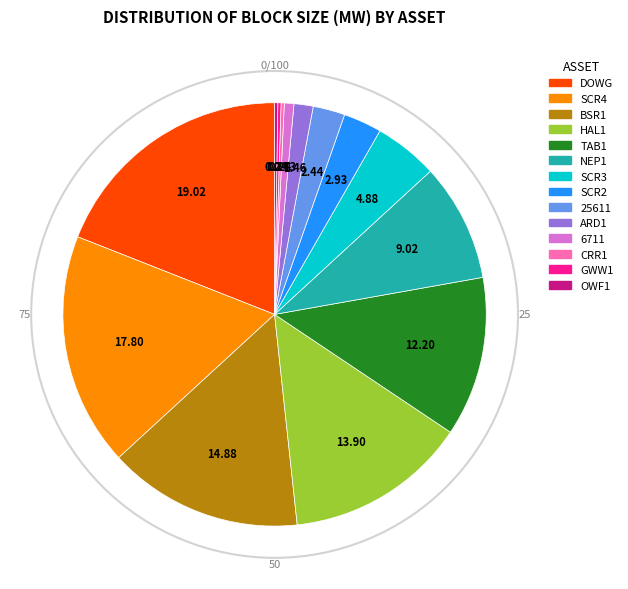

Which has a higher value, 25611 or HAL1?

HAL1